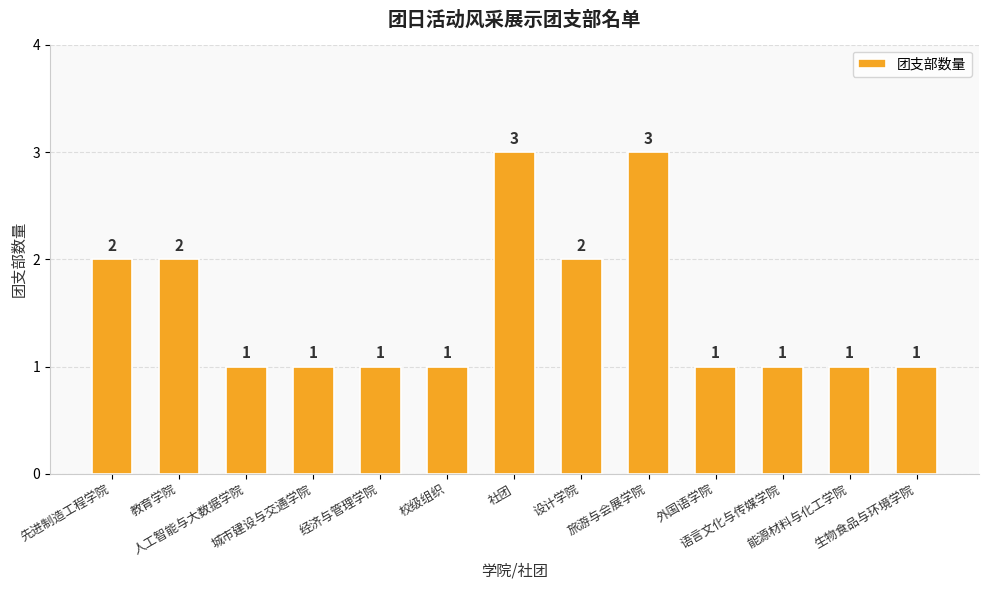

How many values are between 1 and 2?

11